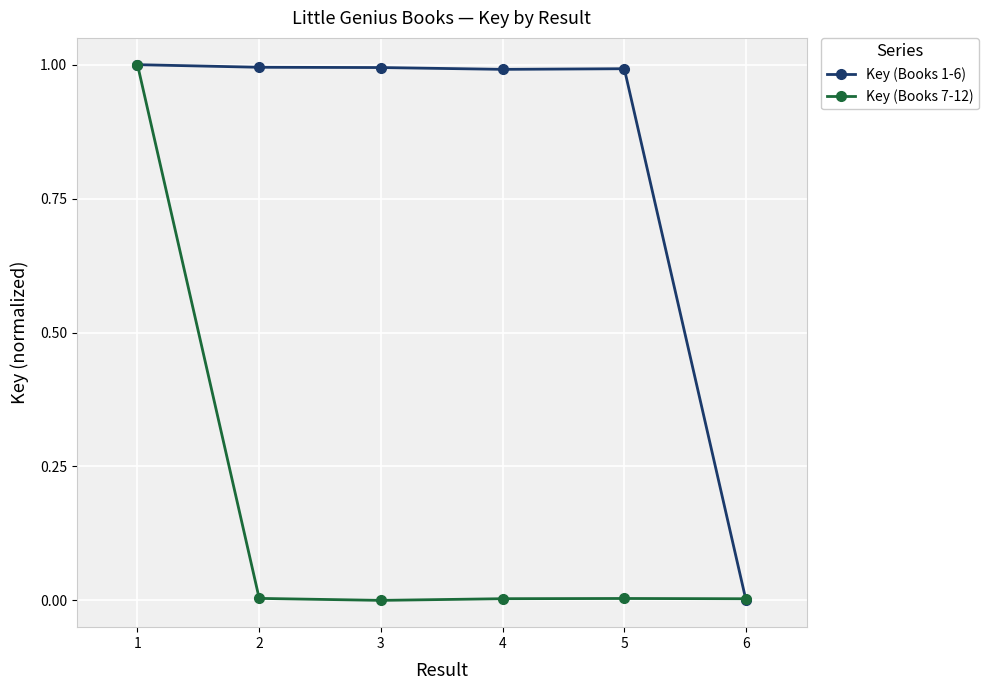

Rank the series at 2 from highest to lowest value.

Key (Books 1-6), Key (Books 7-12)